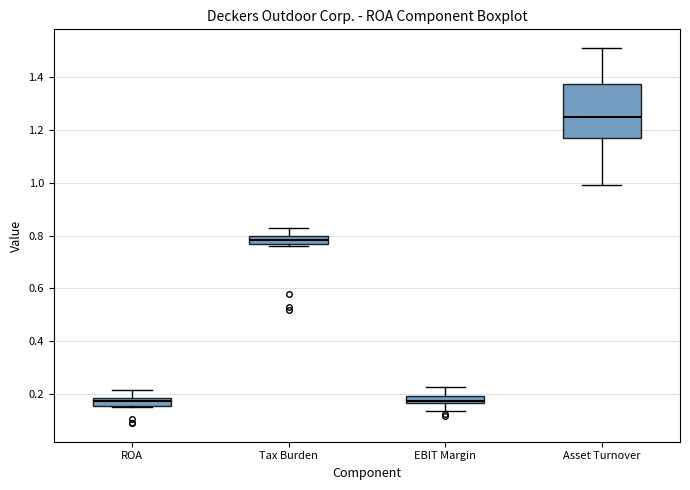

Comparing the boxes themselves (not the whiskers), which one is the tallest?

Asset Turnover